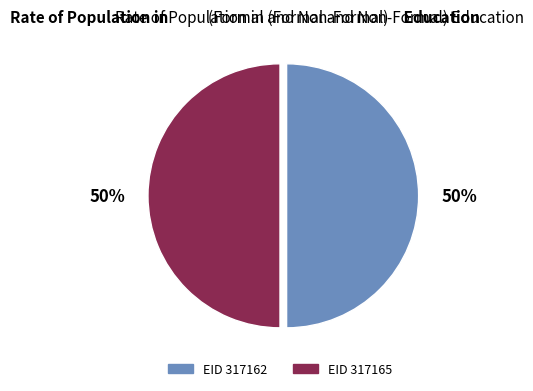

How many segments does this pie chart have?

2